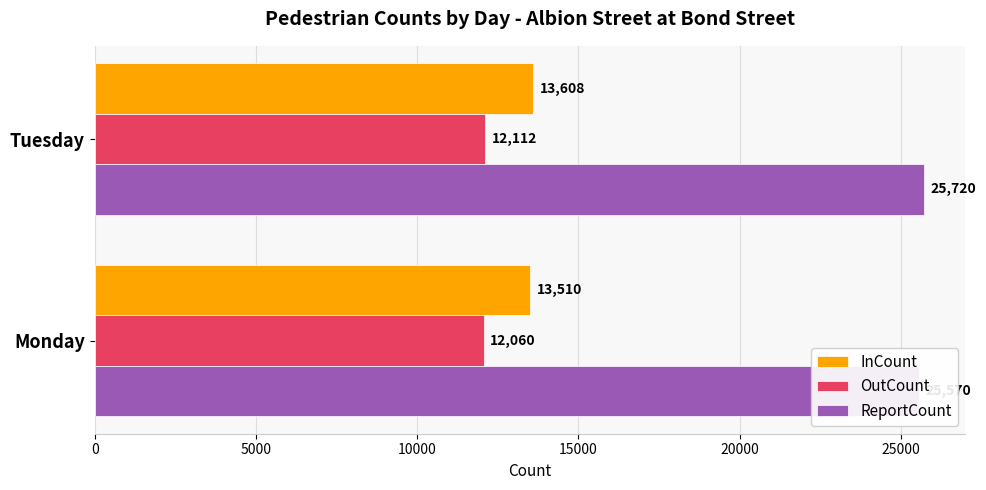

Reading right to left, list all the values displayed in this chart.

InCount: 13608	13510
OutCount: 12112	12060
ReportCount: 25720	25570